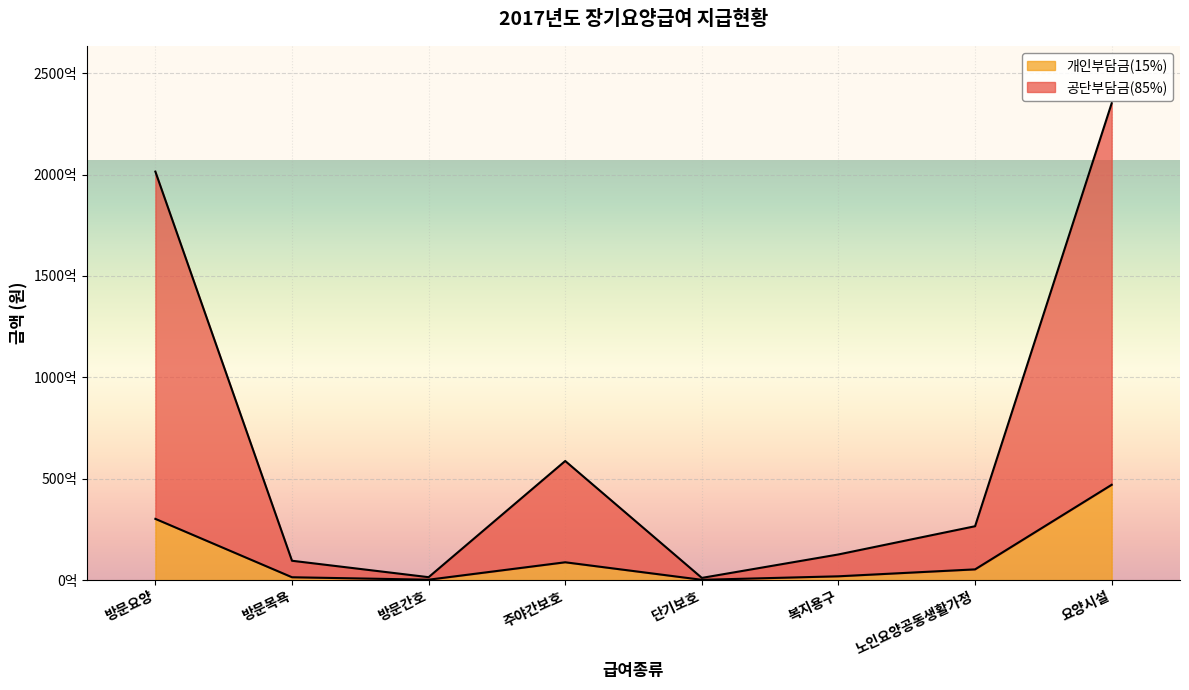

What is the lowest value of the 개인부담금(15%) series?

166832304.7